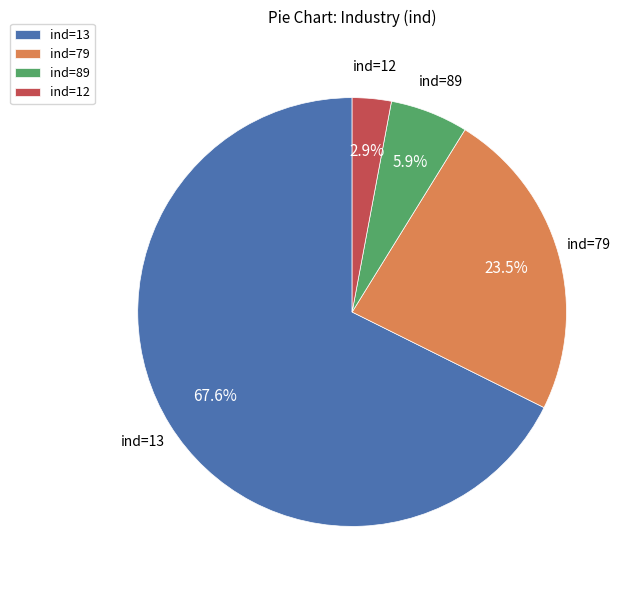

Which has a higher value, ind=13 or ind=12?

ind=13